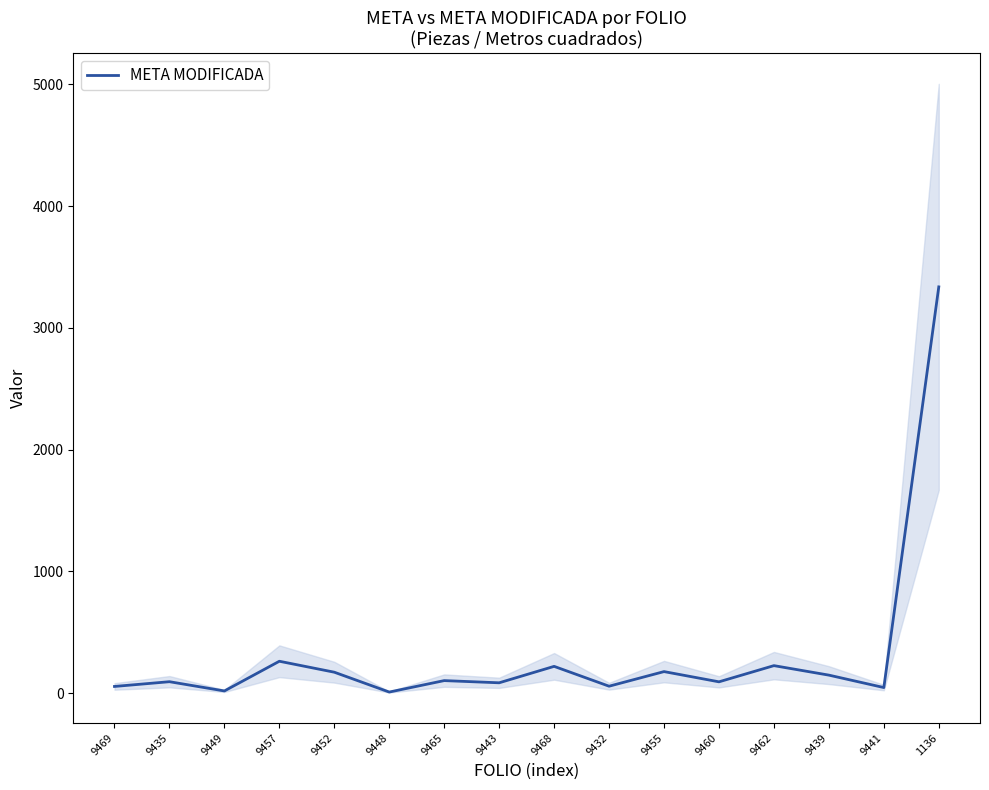

How many categories are shown in the chart?

16